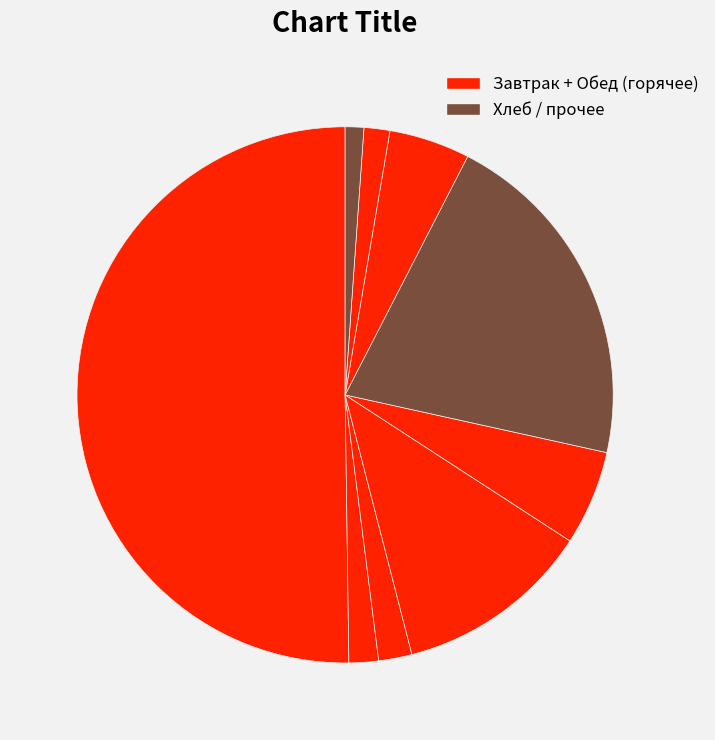

To the nearest percent, what is the average slice percentage?

11%